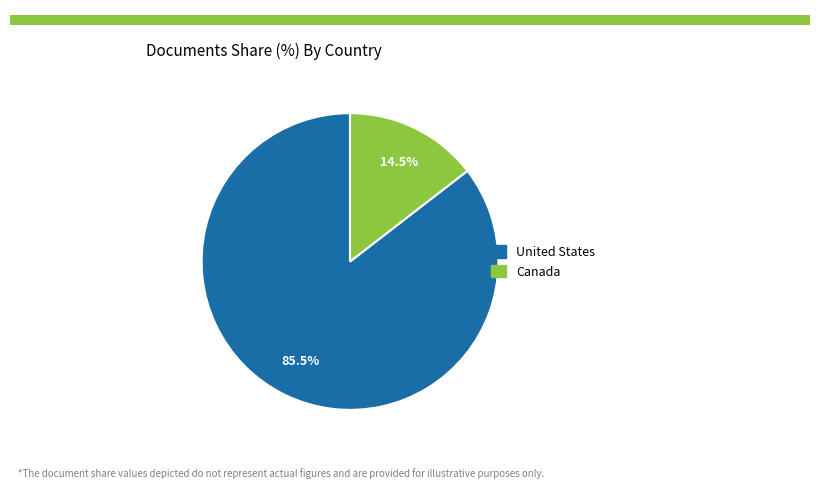

True or false: United States accounts for 92% of the total.

False